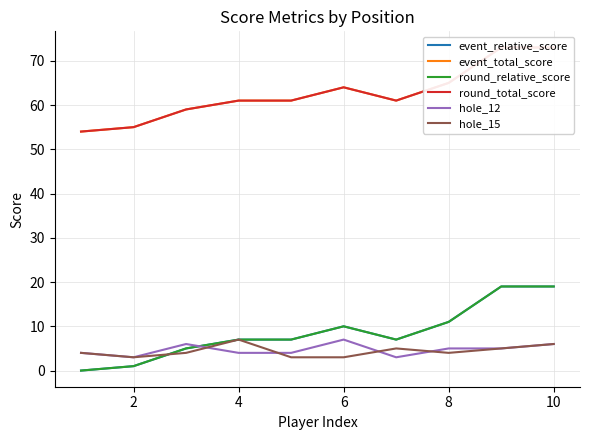

Reading right to left, what are all the values shown in this chart?

event_relative_score: 19	19	11	7	10	7	7	5	1	0
event_total_score: 73	73	65	61	64	61	61	59	55	54
round_relative_score: 19	19	11	7	10	7	7	5	1	0
round_total_score: 73	73	65	61	64	61	61	59	55	54
hole_12: 6	5	5	3	7	4	4	6	3	4
hole_15: 6	5	4	5	3	3	7	4	3	4